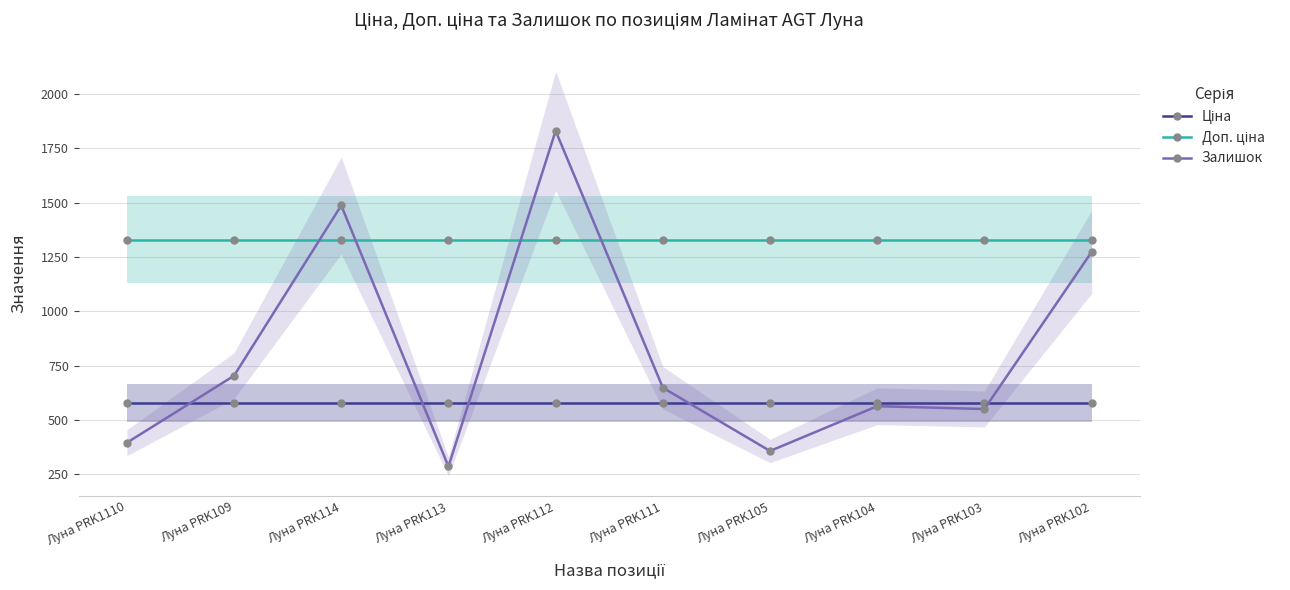

The Доп. ціна series shows 1330.3 at Луна PRK114. True or false?

True